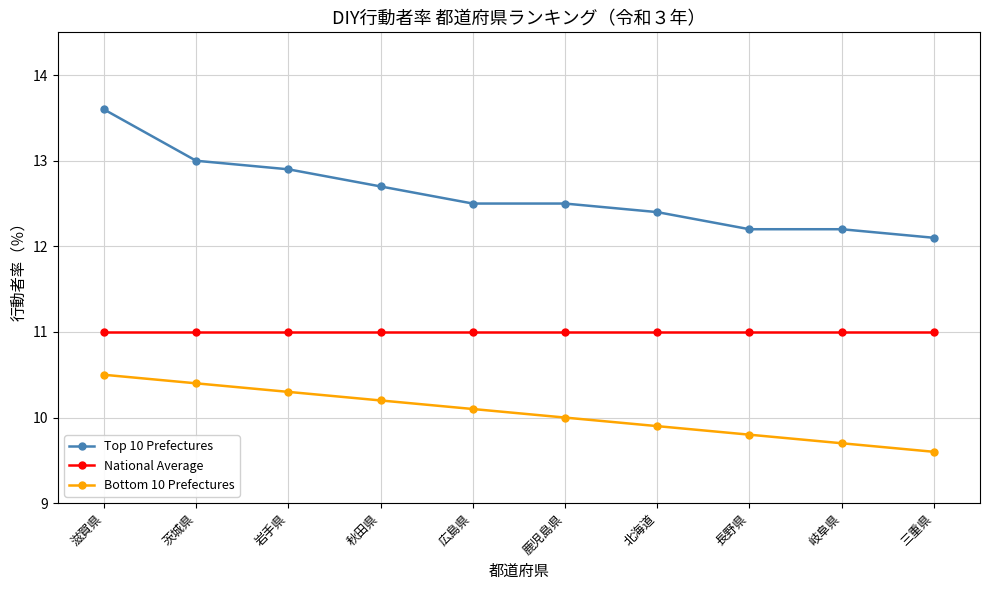

List the series in order of their overall mean, highest first.

Top 10 Prefectures, National Average, Bottom 10 Prefectures